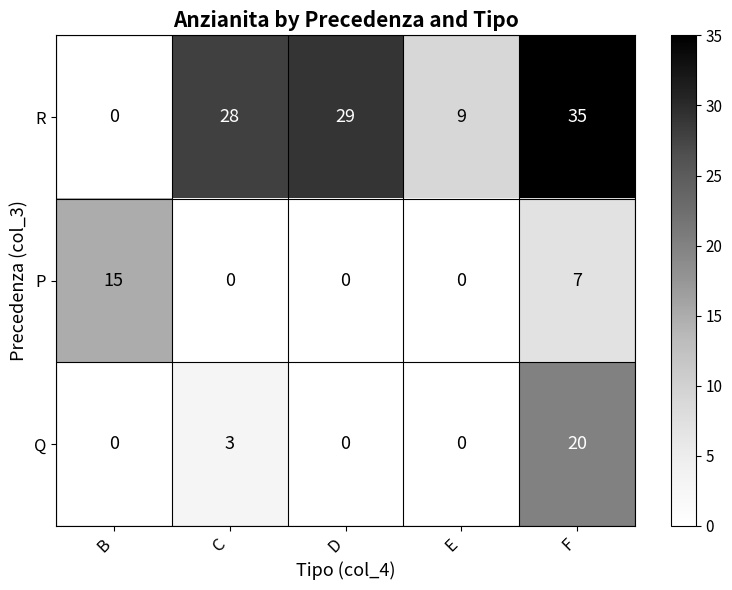

Which category has the highest value across all series?

F